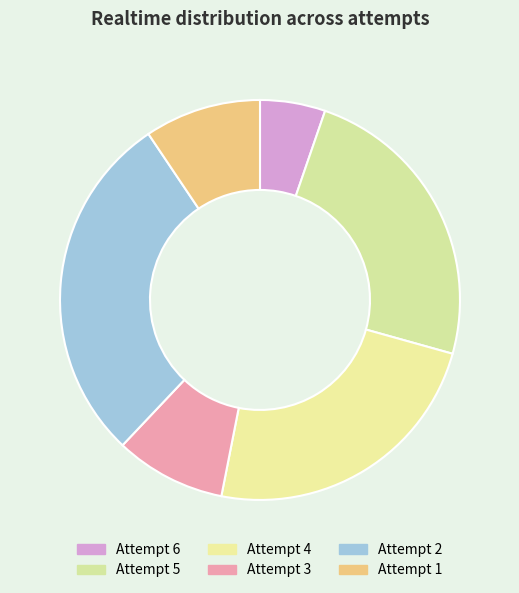

How many slices are in this pie chart?

6